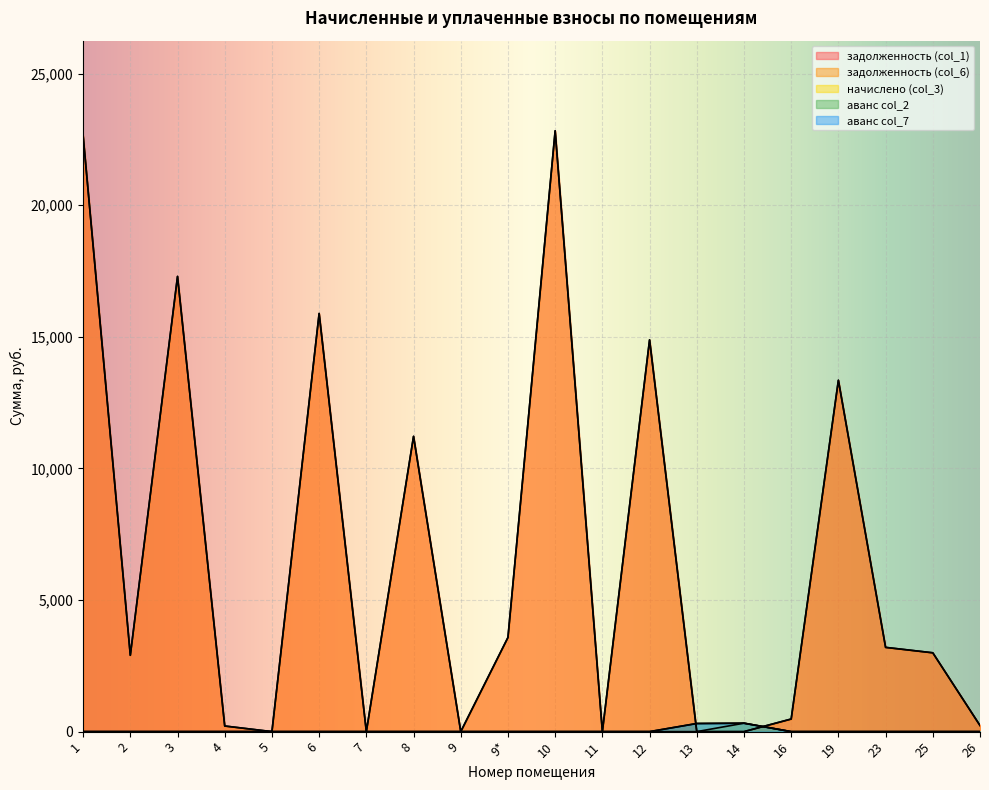

Is it true that начислено (col_3) equals 0.0 at 19?

True